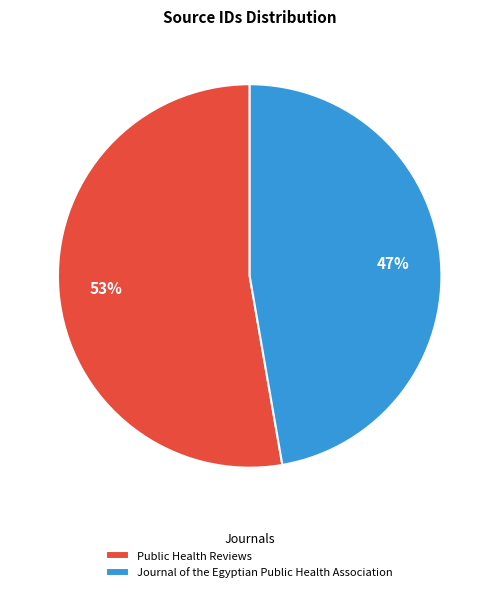

True or false: Public Health Reviews accounts for 53% of the total.

True